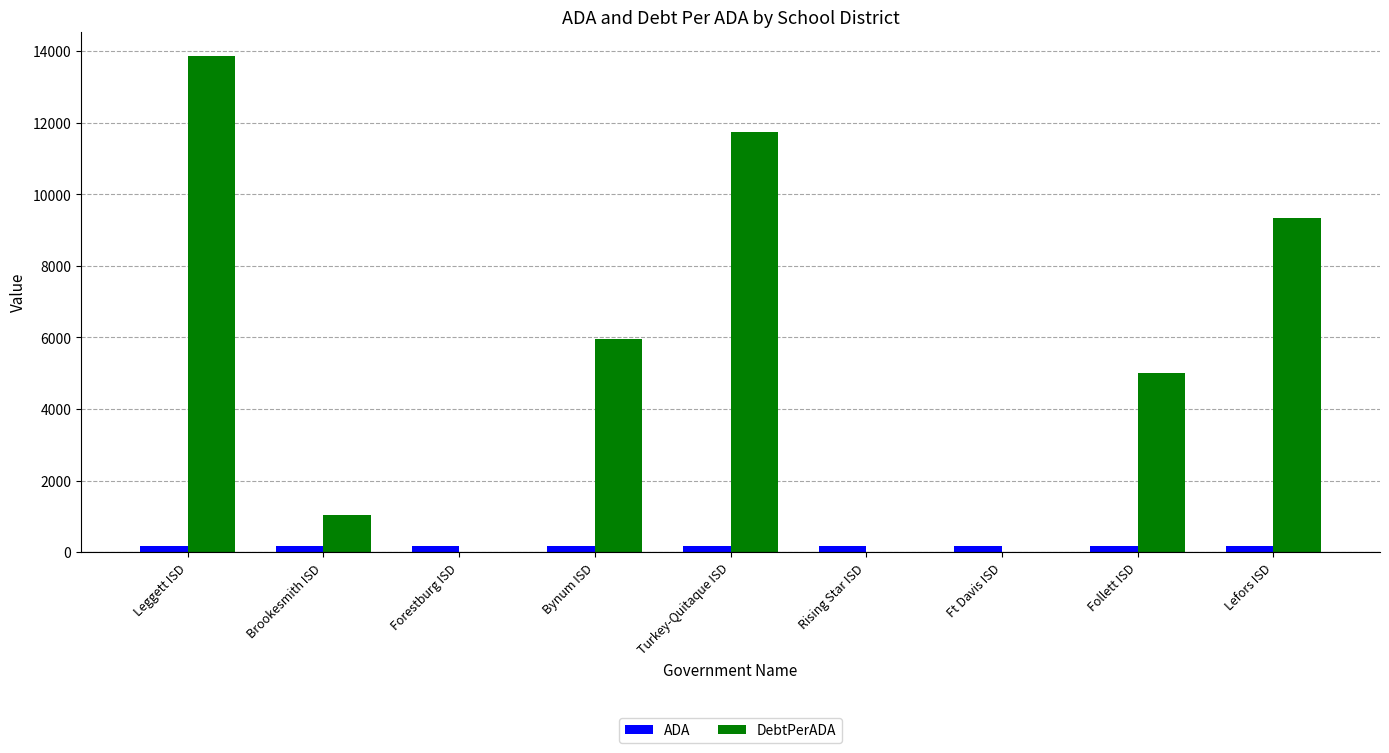

How many distinct data groups are displayed?

2